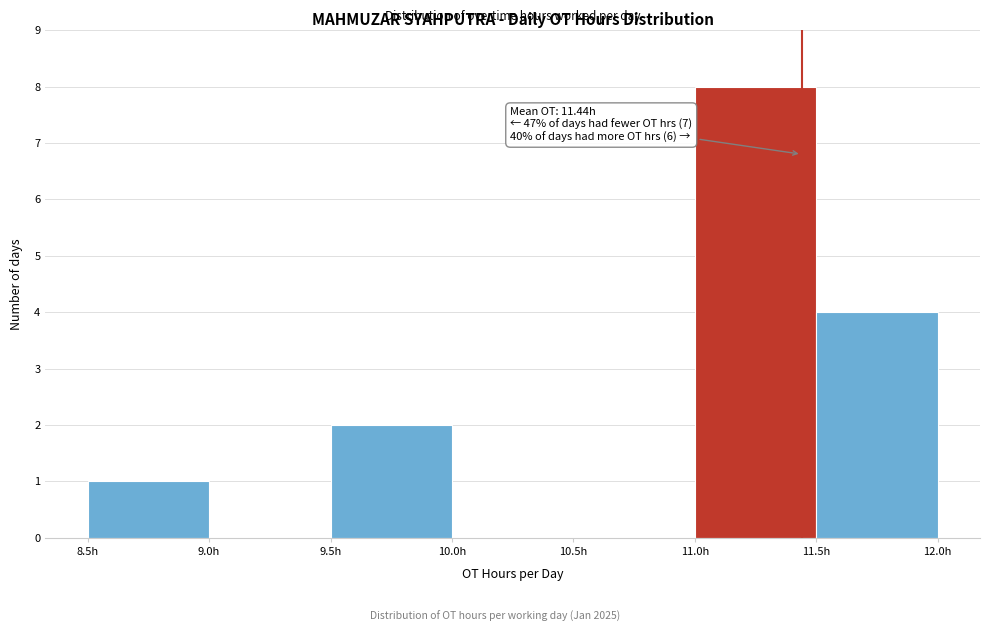

Which range on the x-axis has the tallest bar?

11.0 to 11.5